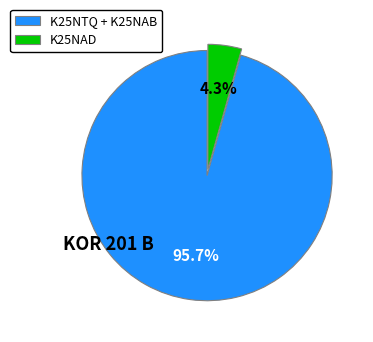

Does K25NTQ + K25NAB represent more than half of the total?

Yes